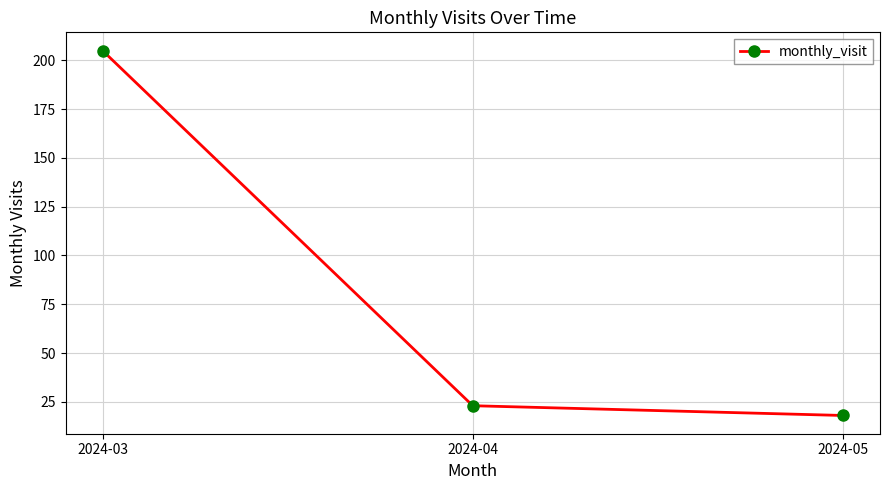

What is the difference between the second highest and minimum values?

5